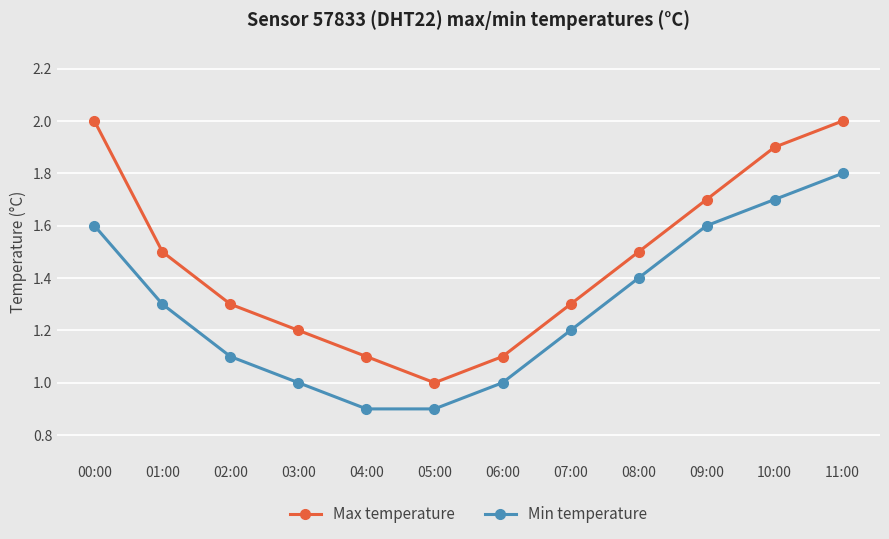

What position from the left is 04:00?

5